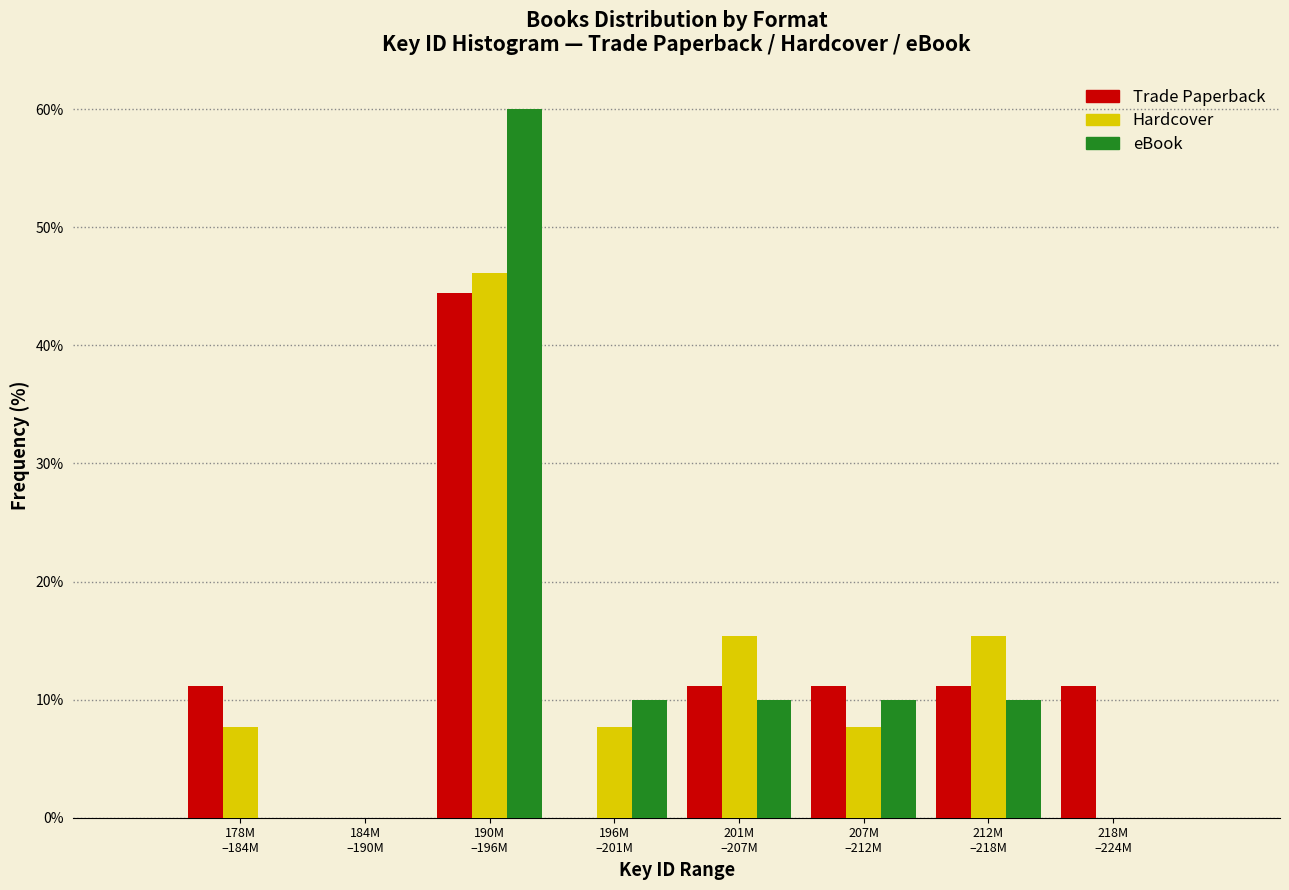

What is the sum of all eBook values?

100.0